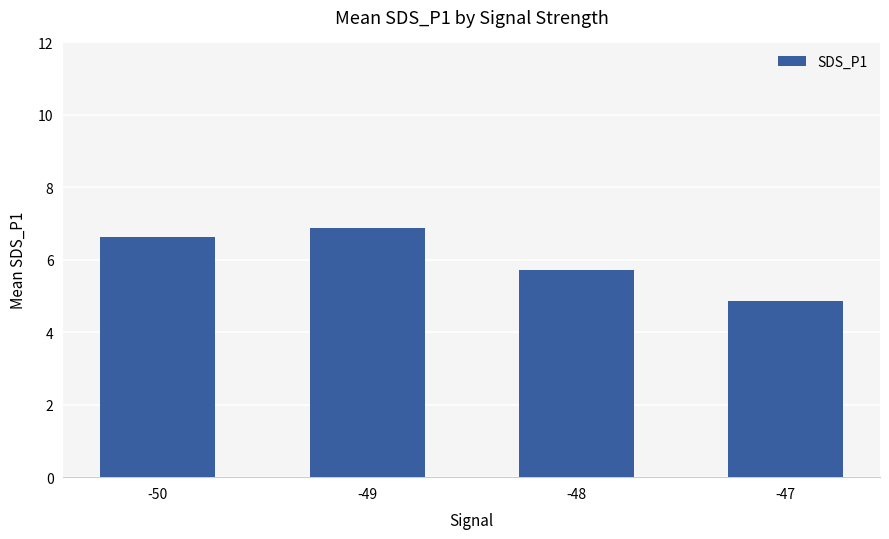

How many values are below 6?

2